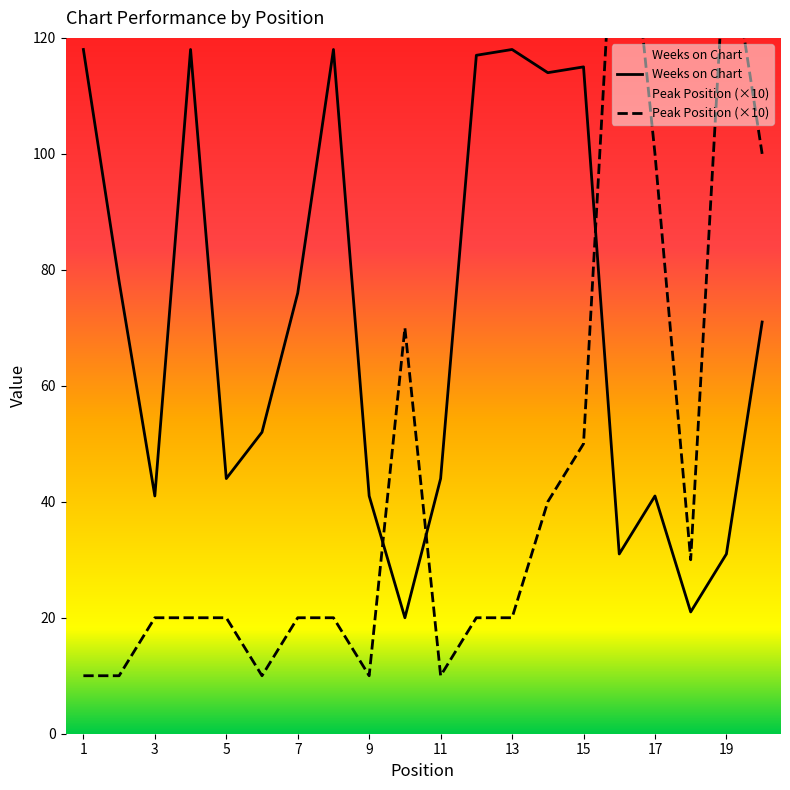

Reading left to right, what are all the values shown in this chart?

Weeks on Chart: 1=118	2=78	3=41	4=118	5=44	6=52	7=76	8=118	9=41	10=20	11=44	12=117	13=118	14=114	15=115	16=31	17=41	18=21	19=31	20=71
Peak Position: 1=10	2=10	3=20	4=20	5=20	6=10	7=20	8=20	9=10	10=70	11=10	12=20	13=20	14=40	15=50	16=160	17=100	18=30	19=140	20=100